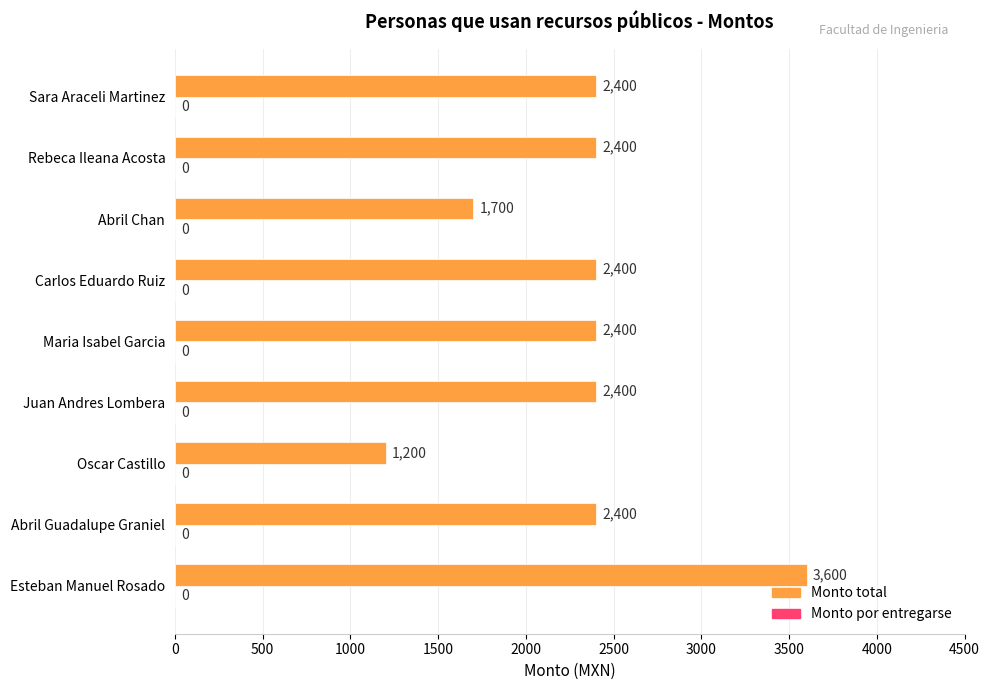

What is the sum of all values?

20900